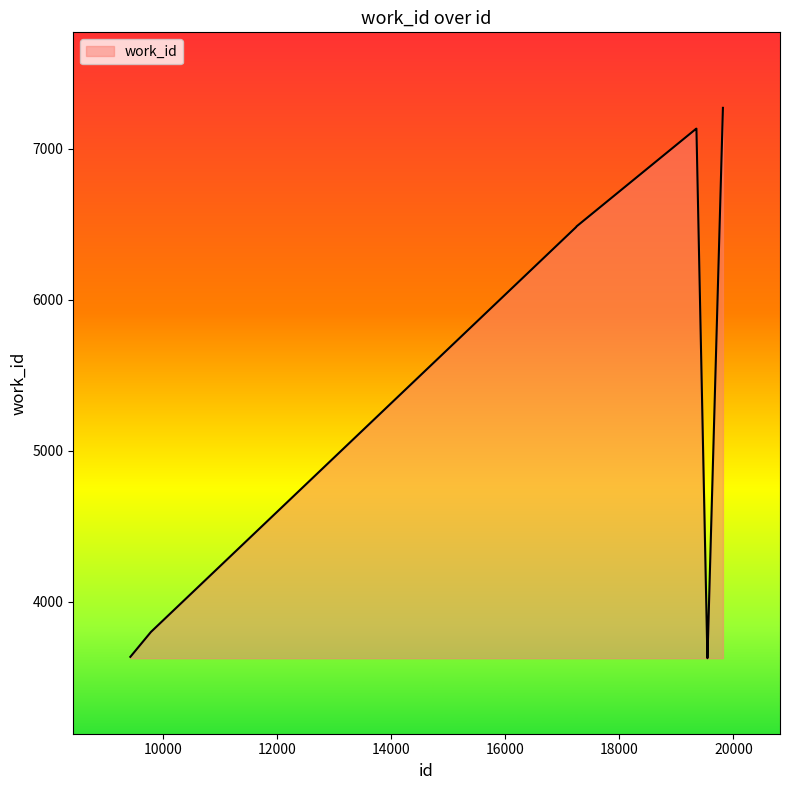

Does the chart have visible grid lines?

No